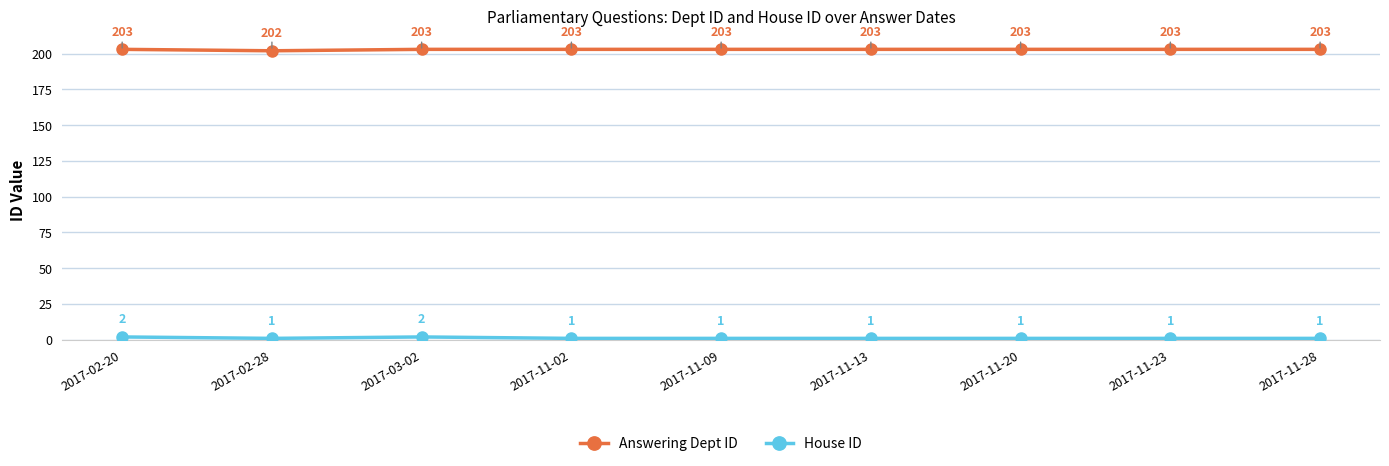

At which label does Answering Dept ID reach its minimum?

2017-02-28